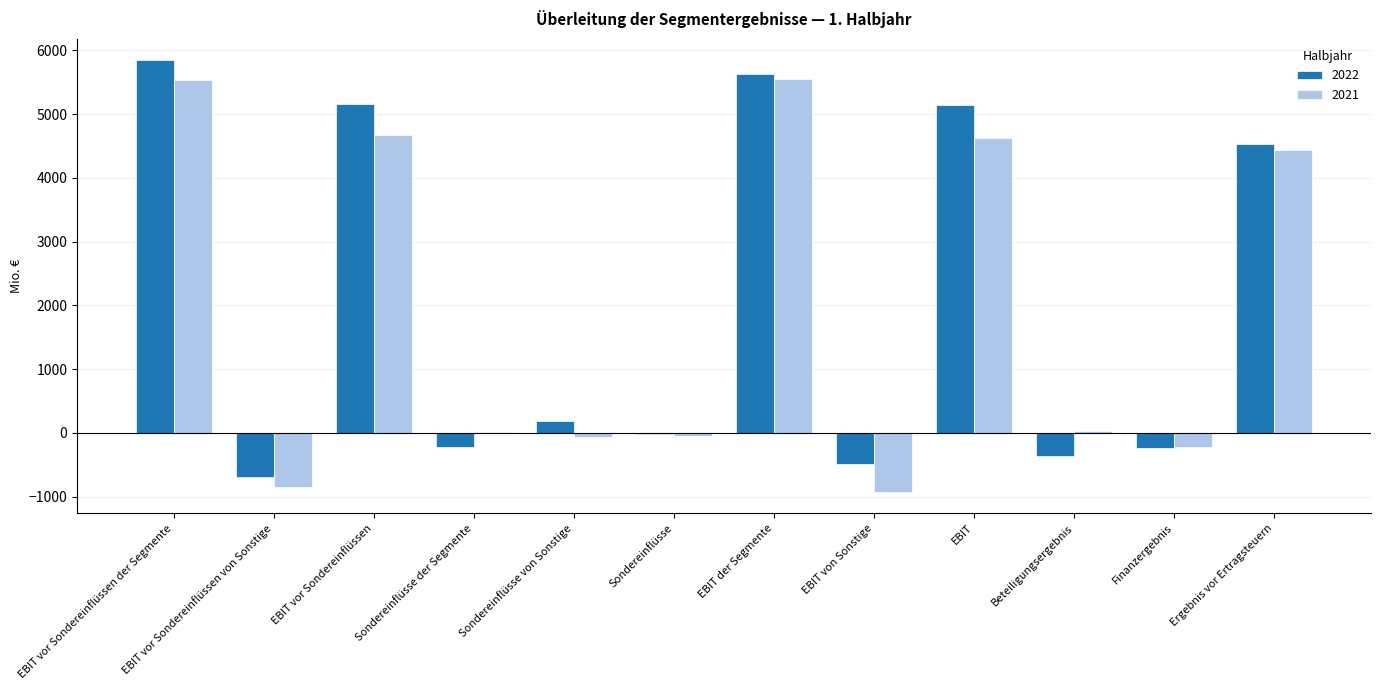

At which category does the chart reach its peak across all series?

EBIT vor Sondereinflüssen der Segmente